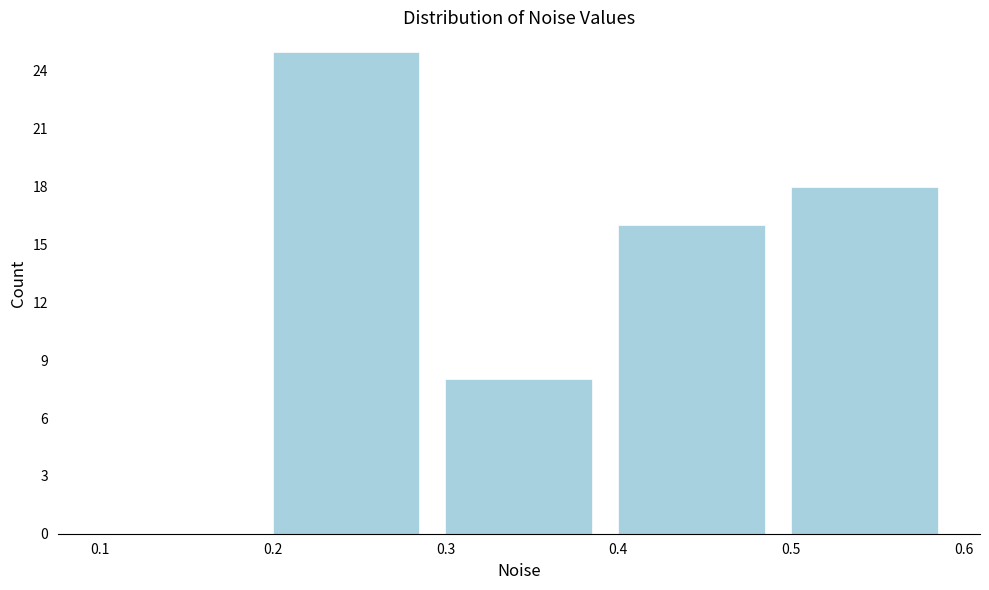

What is the height of the bar covering 0.2 to 0.3 on the x-axis? The values are not printed on the chart, so give them approximately, as read against the axis.

25